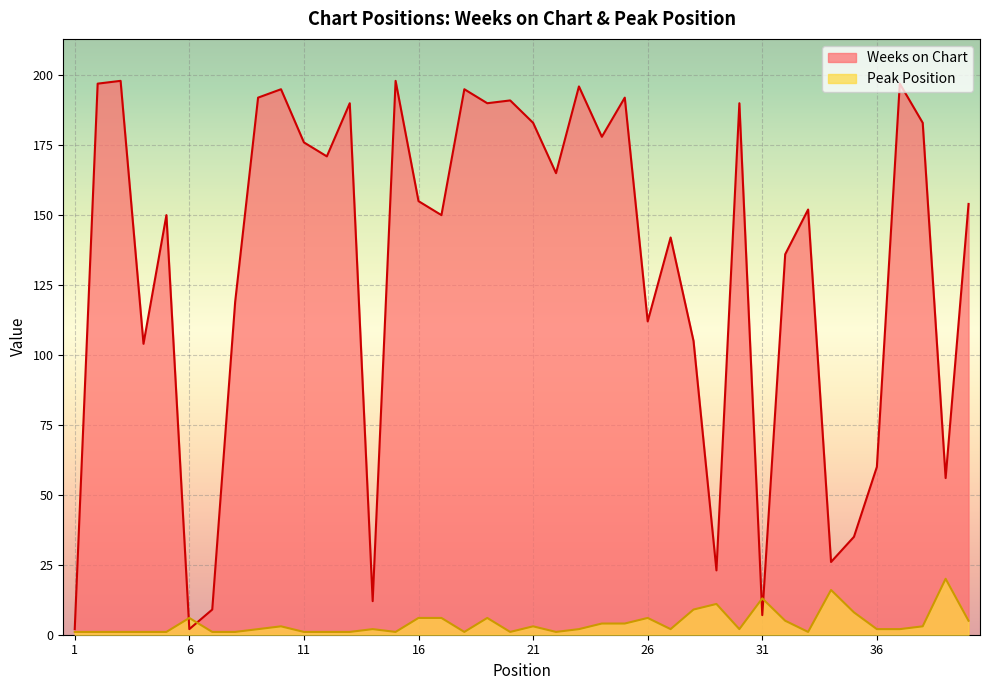

How many categories are shown in the chart?

40